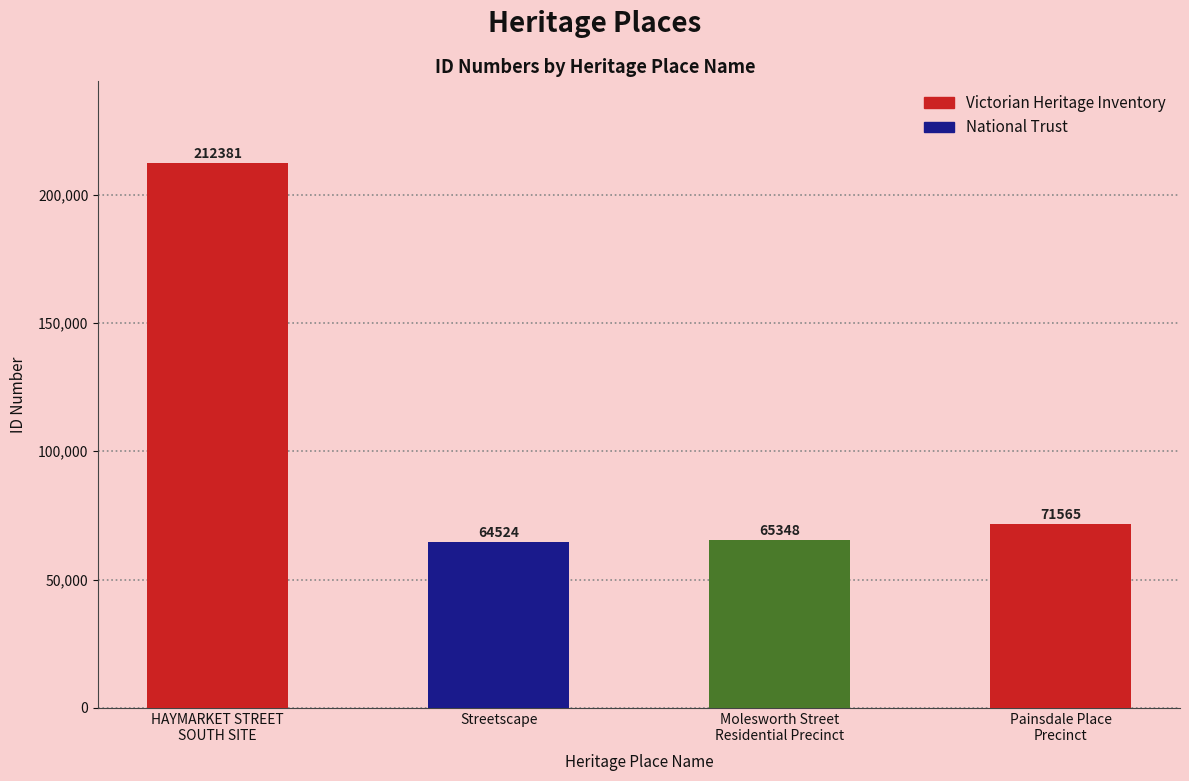

Rank the categories by value from lowest to highest.

Streetscape, Molesworth Street
Residential Precinct, Painsdale Place
Precinct, HAYMARKET STREET
SOUTH SITE